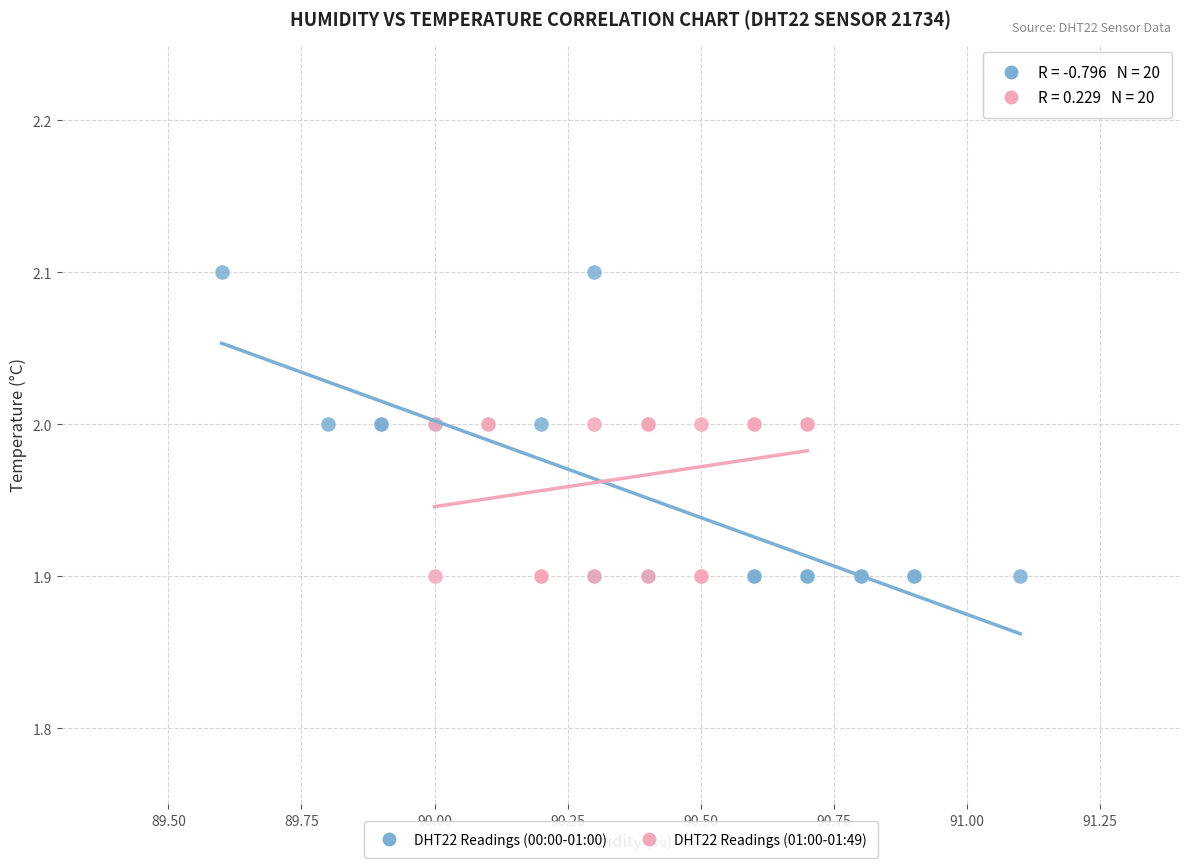

Which series has the widest spread of Y values?

DHT22 Readings (00:00-01:00)